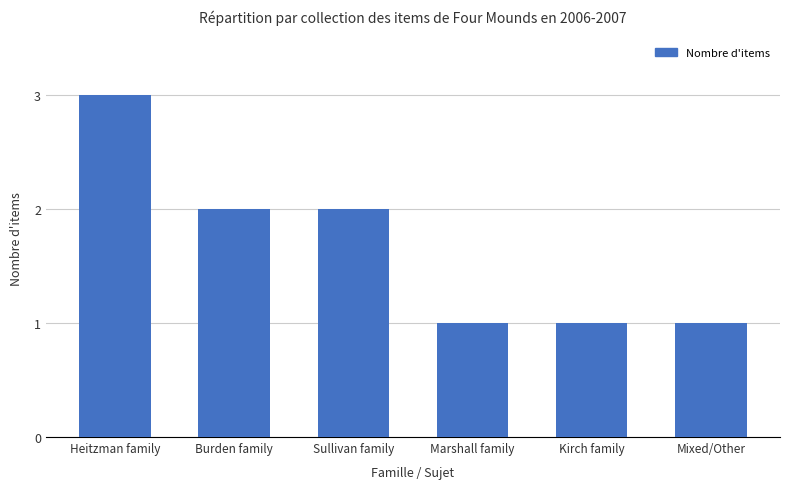

What is the sum of all values?

10